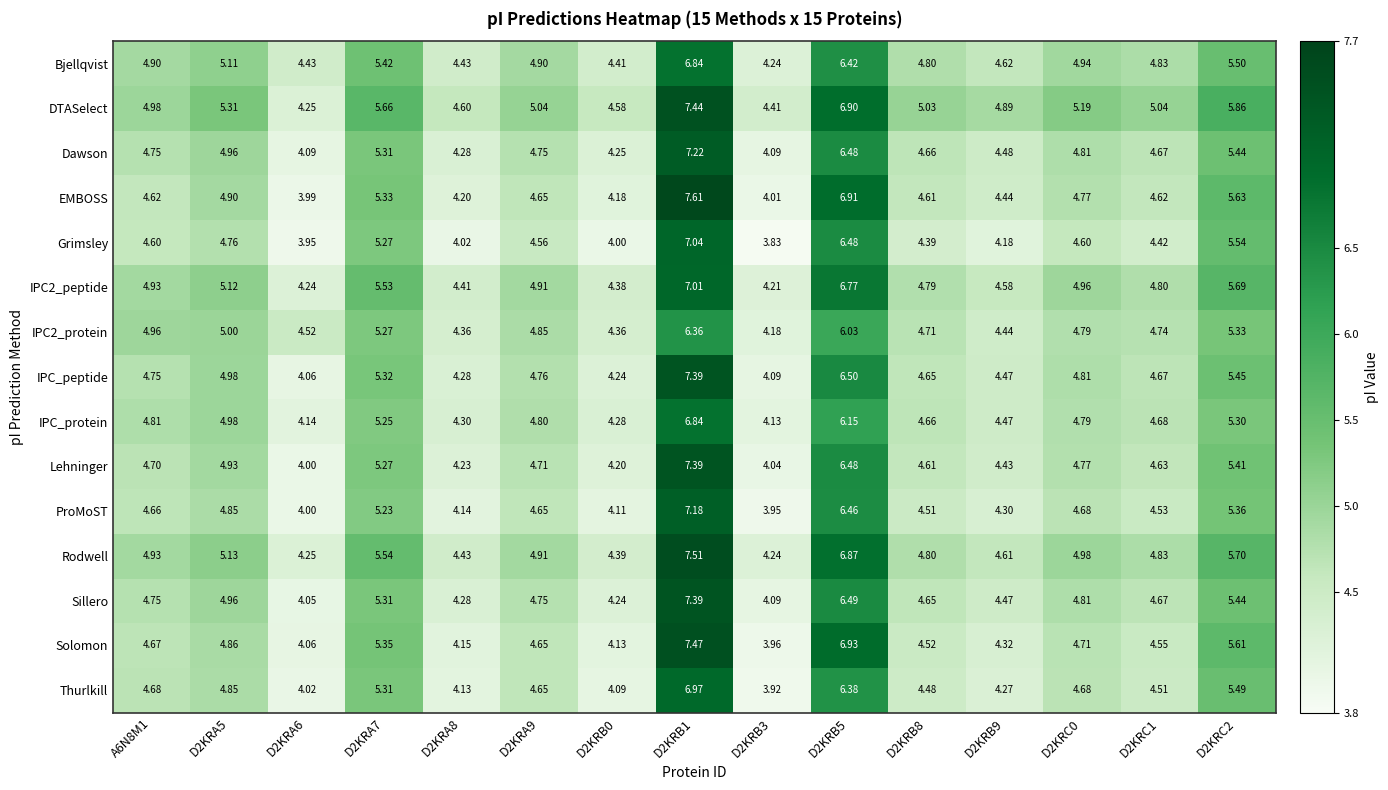

Which series has the widest spread of values?

EMBOSS